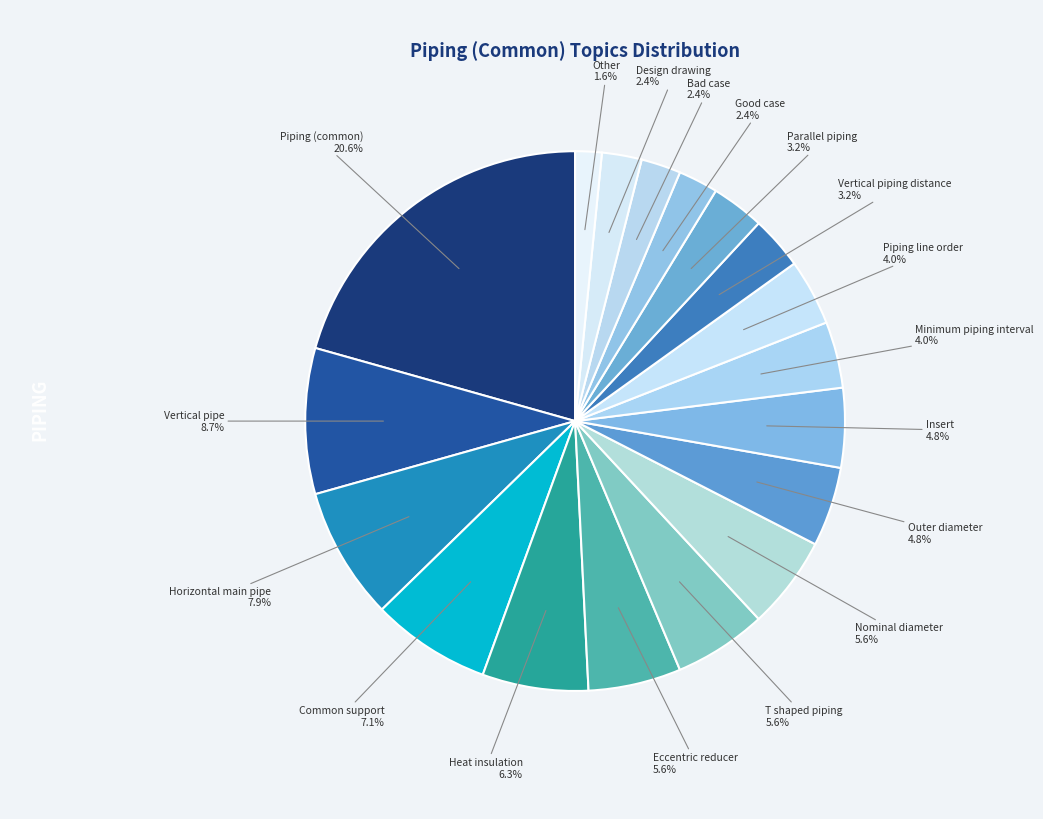

Which slice is the largest?

Piping (common)